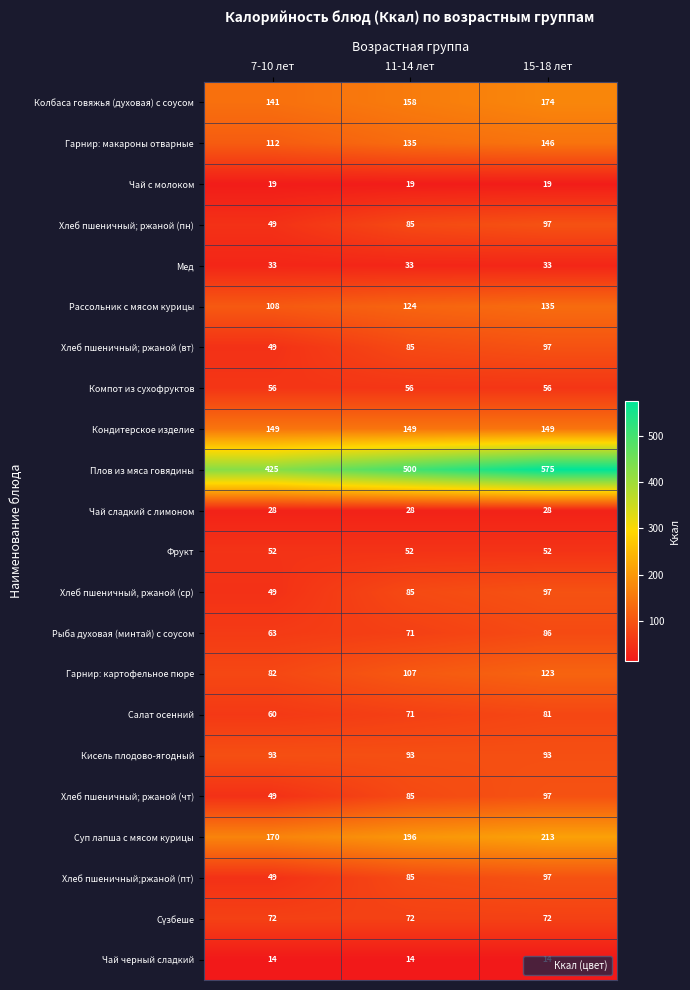

What is the difference between the Хлеб пшеничный;ржаной (пт) values at 7-10 лет and 11-14 лет?

36